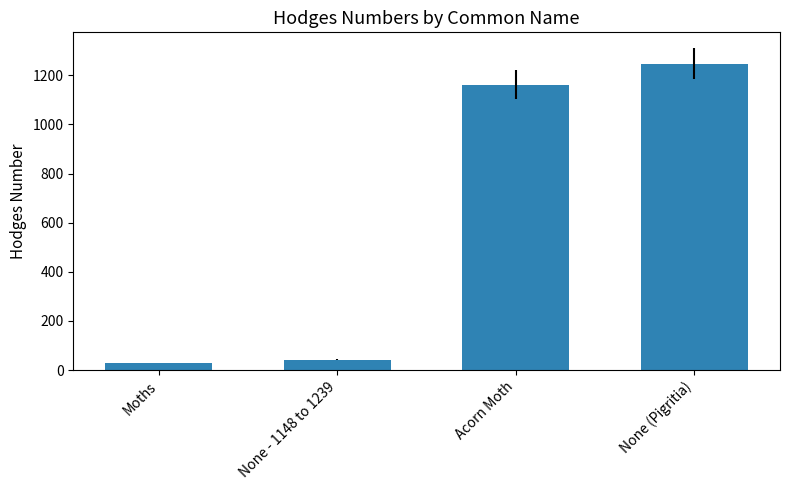

How many data points are less than 1162?

2